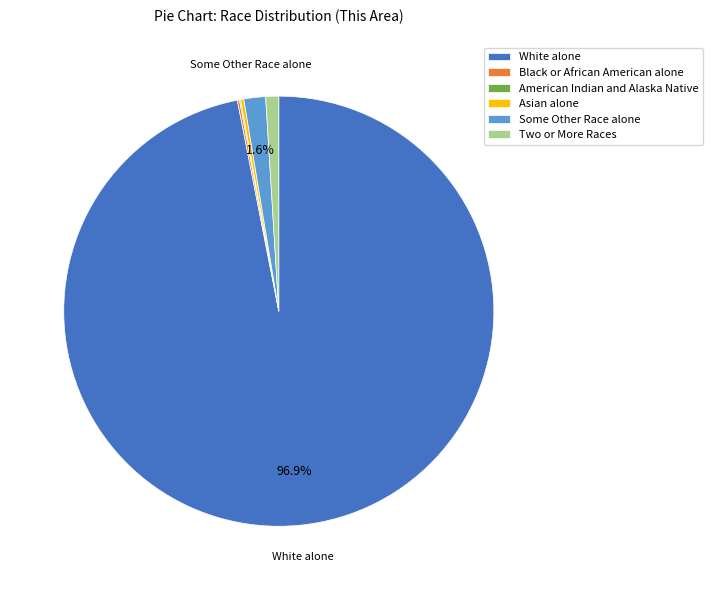

To the nearest percent, what is the difference between the largest and smallest slice percentages?

97%